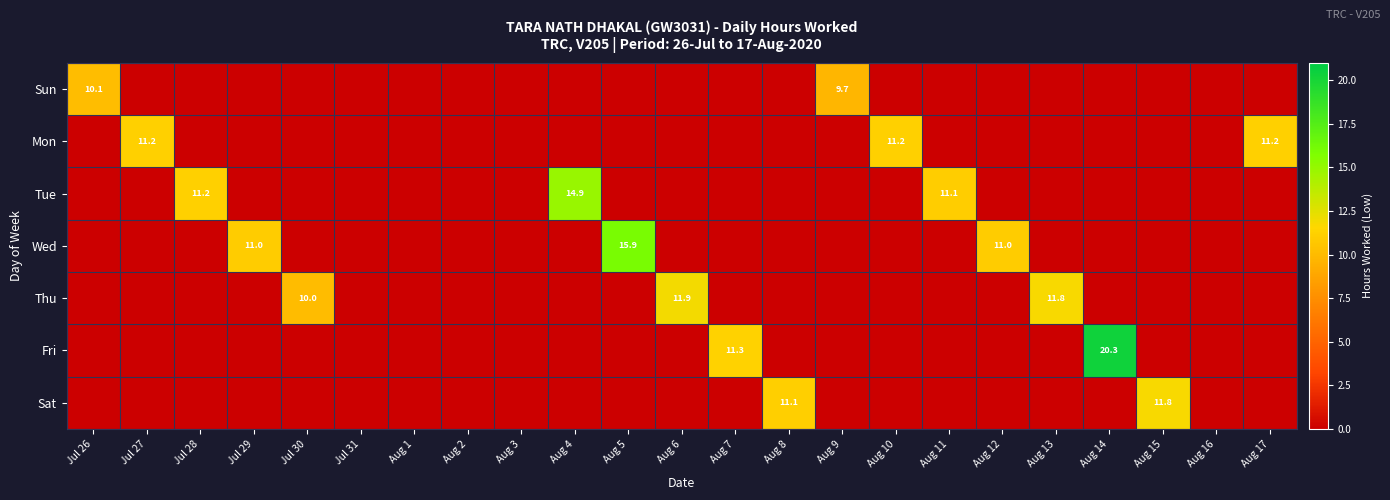

Is it true that Thu equals 11.8 at Aug 13?

True